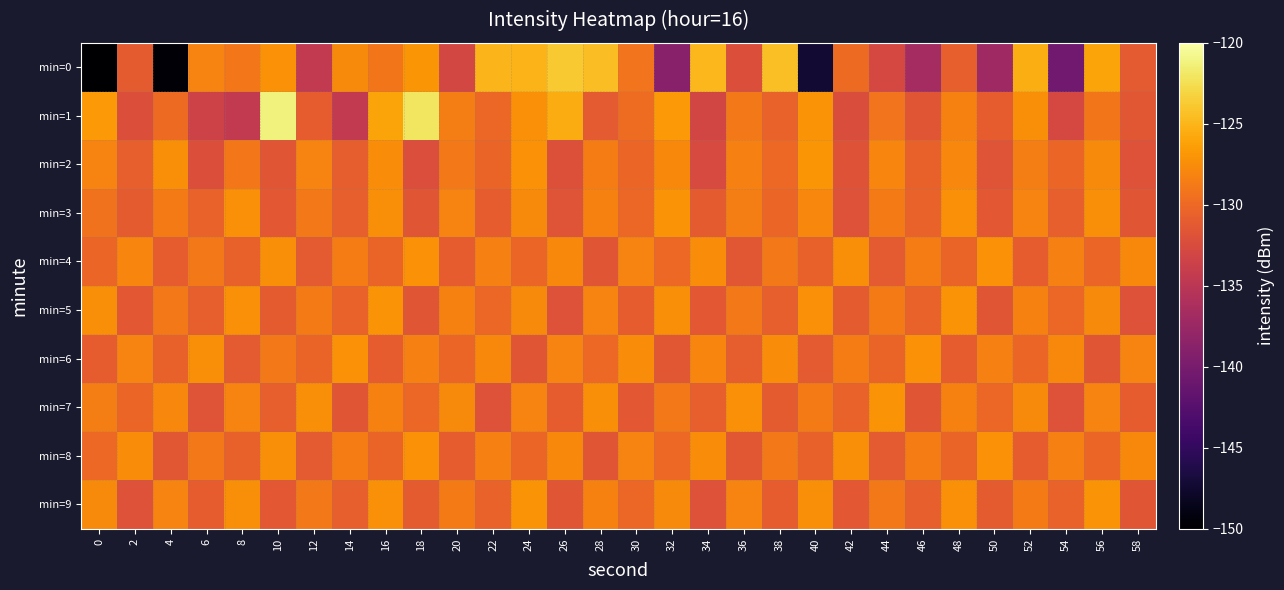

Reading left to right, list all the values displayed in this chart.

min=0: 0=-214.2	2=-131.1	4=-149.7	6=-128.2	8=-128.9	10=-127.2	12=-134.4	14=-127.7	16=-129.1	18=-127.0	20=-133.0	22=-125.0	24=-125.1	26=-123.8	28=-124.5	30=-129.2	32=-138.8	34=-124.9	36=-132.1	38=-124.4	40=-147.4	42=-129.9	44=-132.9	46=-136.7	48=-130.8	50=-137.2	52=-125.5	54=-140.5	56=-126.0	58=-131.2
min=1: 0=-126.7	2=-132.1	4=-129.9	6=-133.5	8=-134.5	10=-121.3	12=-130.9	14=-134.4	16=-126.0	18=-122.0	20=-128.5	22=-130.1	24=-127.3	26=-125.6	28=-131.2	30=-129.8	32=-126.7	34=-133.1	36=-128.9	38=-130.5	40=-127.1	42=-132.4	44=-129.2	46=-131.6	48=-128.3	50=-130.9	52=-127.5	54=-132.8	56=-129.1	58=-131.4
min=2: 0=-128.1	2=-130.7	4=-127.4	6=-132.1	8=-129.0	10=-131.5	12=-128.2	14=-130.8	16=-127.6	18=-132.3	20=-128.8	22=-130.4	24=-127.2	26=-132.0	28=-128.6	30=-130.2	32=-127.8	34=-132.6	36=-128.4	38=-130.0	40=-127.0	42=-131.8	44=-128.0	46=-130.6	48=-127.9	50=-131.7	52=-128.5	54=-130.3	56=-127.7	58=-131.9
min=3: 0=-129.3	2=-131.1	4=-128.7	6=-130.5	8=-127.3	10=-131.3	12=-128.9	14=-130.7	16=-127.5	18=-131.5	20=-128.1	22=-130.9	24=-127.7	26=-131.7	28=-128.3	30=-130.1	32=-127.1	34=-131.1	36=-128.5	38=-130.3	40=-127.9	42=-131.9	44=-128.7	46=-130.5	48=-127.3	50=-131.3	52=-128.1	54=-130.7	56=-127.5	58=-131.5
min=4: 0=-130.2	2=-128.0	4=-131.0	6=-128.8	8=-130.6	10=-127.4	12=-131.2	14=-128.6	16=-130.4	18=-127.2	20=-131.0	22=-128.4	24=-130.2	26=-127.8	28=-131.6	30=-128.2	32=-130.0	34=-127.6	36=-131.4	38=-128.8	40=-130.6	42=-127.4	44=-131.2	46=-128.6	48=-130.4	50=-127.2	52=-131.0	54=-128.4	56=-130.2	58=-127.8
min=5: 0=-127.5	2=-131.3	4=-128.9	6=-130.7	8=-127.3	10=-131.1	12=-128.7	14=-130.5	16=-127.1	18=-131.5	20=-128.3	22=-130.1	24=-127.7	26=-131.9	28=-128.1	30=-130.9	32=-127.5	34=-131.3	36=-128.9	38=-130.7	40=-127.3	42=-131.1	44=-128.7	46=-130.5	48=-127.1	50=-131.5	52=-128.3	54=-130.1	56=-127.7	58=-131.9
min=6: 0=-131.0	2=-128.2	4=-130.6	6=-127.4	8=-131.2	10=-128.8	12=-130.4	14=-127.2	16=-131.0	18=-128.4	20=-130.2	22=-127.8	24=-131.6	26=-128.2	28=-130.0	30=-127.6	32=-131.4	34=-128.0	36=-130.8	38=-127.6	40=-131.2	42=-128.6	44=-130.4	46=-127.2	48=-131.0	50=-128.4	52=-130.2	54=-127.8	56=-131.6	58=-128.2
min=7: 0=-128.5	2=-130.3	4=-127.9	6=-131.7	8=-128.1	10=-130.7	12=-127.5	14=-131.5	16=-128.3	18=-130.1	20=-127.7	22=-131.9	24=-128.1	26=-130.9	28=-127.5	30=-131.3	32=-128.9	34=-130.7	36=-127.3	38=-131.1	40=-128.7	42=-130.5	44=-127.1	46=-131.5	48=-128.3	50=-130.1	52=-127.7	54=-131.9	56=-128.1	58=-130.9
min=8: 0=-130.0	2=-127.6	4=-131.4	6=-128.8	8=-130.6	10=-127.4	12=-131.2	14=-128.6	16=-130.4	18=-127.2	20=-131.0	22=-128.4	24=-130.2	26=-127.8	28=-131.6	30=-128.2	32=-130.0	34=-127.6	36=-131.4	38=-128.8	40=-130.6	42=-127.4	44=-131.2	46=-128.6	48=-130.4	50=-127.2	52=-131.0	54=-128.4	56=-130.2	58=-127.8
min=9: 0=-127.7	2=-131.9	4=-128.1	6=-130.9	8=-127.5	10=-131.3	12=-128.9	14=-130.7	16=-127.3	18=-131.1	20=-128.7	22=-130.5	24=-127.1	26=-131.5	28=-128.3	30=-130.1	32=-127.7	34=-131.9	36=-128.1	38=-130.9	40=-127.5	42=-131.3	44=-128.9	46=-130.7	48=-127.3	50=-131.1	52=-128.7	54=-130.5	56=-127.1	58=-131.5